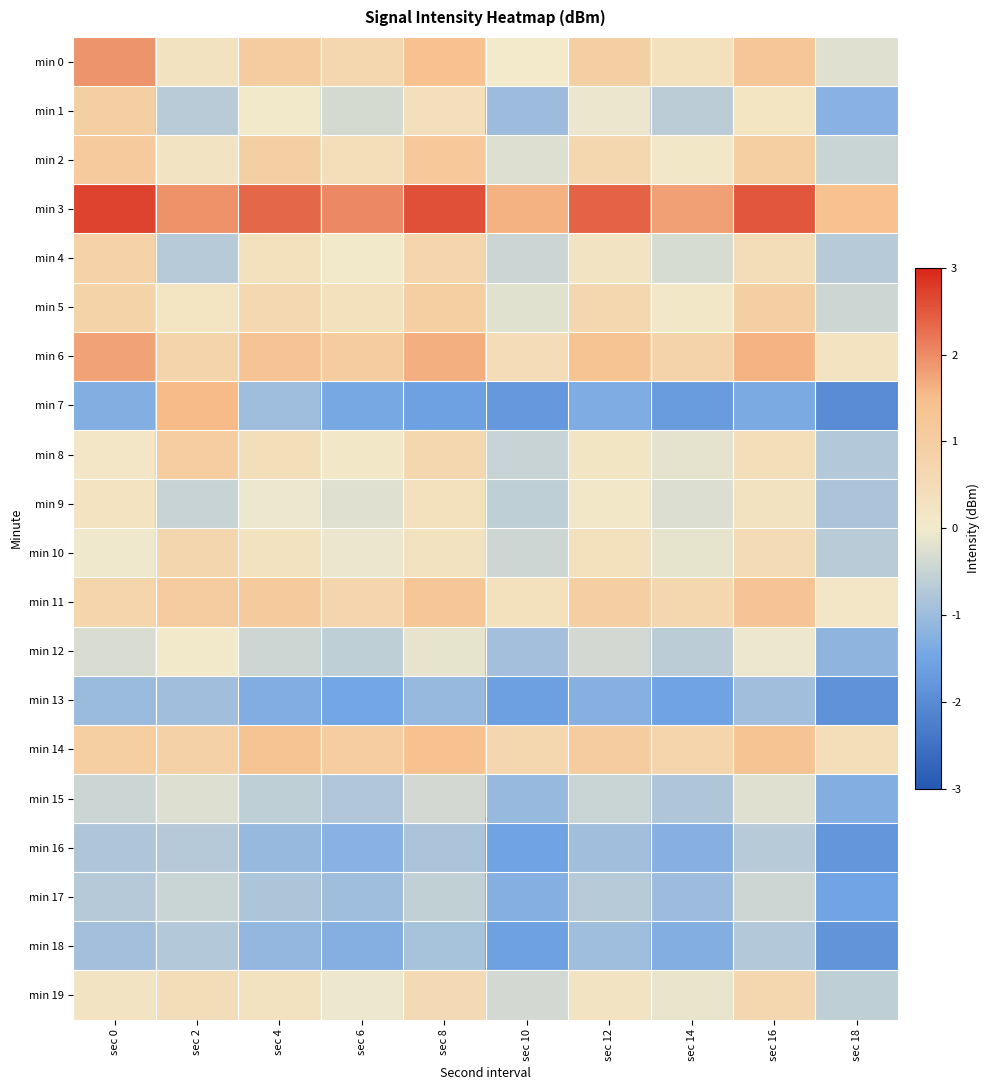

Reading left to right, list all the values displayed in this chart.

min 0: sec 0=1.9	sec 2=0.3	sec 4=1.0	sec 6=0.7	sec 8=1.4	sec 10=0.0	sec 12=0.9	sec 14=0.4	sec 16=1.2	sec 18=-0.2
min 1: sec 0=0.9	sec 2=-0.7	sec 4=0.0	sec 6=-0.3	sec 8=0.4	sec 10=-1.0	sec 12=-0.1	sec 14=-0.7	sec 16=0.2	sec 18=-1.2
min 2: sec 0=1.1	sec 2=0.2	sec 4=0.9	sec 6=0.4	sec 8=1.2	sec 10=-0.2	sec 12=0.7	sec 14=0.1	sec 16=1.0	sec 18=-0.5
min 3: sec 0=2.7	sec 2=1.9	sec 4=2.3	sec 6=2.0	sec 8=2.6	sec 10=1.6	sec 12=2.4	sec 14=1.8	sec 16=2.5	sec 18=1.4
min 4: sec 0=0.8	sec 2=-0.7	sec 4=0.4	sec 6=0.0	sec 8=0.7	sec 10=-0.5	sec 12=0.2	sec 14=-0.3	sec 16=0.5	sec 18=-0.7
min 5: sec 0=0.8	sec 2=0.2	sec 4=0.6	sec 6=0.4	sec 8=1.0	sec 10=-0.2	sec 12=0.7	sec 14=0.1	sec 16=0.9	sec 18=-0.4
min 6: sec 0=1.8	sec 2=0.8	sec 4=1.3	sec 6=1.0	sec 8=1.7	sec 10=0.5	sec 12=1.4	sec 14=0.8	sec 16=1.6	sec 18=0.2
min 7: sec 0=-1.3	sec 2=1.5	sec 4=-1.0	sec 6=-1.5	sec 8=-1.6	sec 10=-1.7	sec 12=-1.4	sec 14=-1.7	sec 16=-1.4	sec 18=-2.0
min 8: sec 0=0.1	sec 2=1.0	sec 4=0.4	sec 6=0.1	sec 8=0.7	sec 10=-0.5	sec 12=0.2	sec 14=-0.2	sec 16=0.4	sec 18=-0.7
min 9: sec 0=0.2	sec 2=-0.5	sec 4=-0.1	sec 6=-0.2	sec 8=0.3	sec 10=-0.6	sec 12=0.1	sec 14=-0.3	sec 16=0.3	sec 18=-0.8
min 10: sec 0=-0.0	sec 2=0.7	sec 4=0.3	sec 6=-0.1	sec 8=0.3	sec 10=-0.4	sec 12=0.4	sec 14=-0.1	sec 16=0.5	sec 18=-0.7
min 11: sec 0=0.7	sec 2=1.0	sec 4=1.1	sec 6=0.7	sec 8=1.2	sec 10=0.4	sec 12=1.0	sec 14=0.7	sec 16=1.3	sec 18=0.1
min 12: sec 0=-0.3	sec 2=0.0	sec 4=-0.4	sec 6=-0.6	sec 8=-0.1	sec 10=-0.9	sec 12=-0.4	sec 14=-0.7	sec 16=-0.1	sec 18=-1.2
min 13: sec 0=-1.0	sec 2=-1.0	sec 4=-1.3	sec 6=-1.5	sec 8=-1.1	sec 10=-1.6	sec 12=-1.3	sec 14=-1.5	sec 16=-1.0	sec 18=-1.9
min 14: sec 0=1.0	sec 2=0.9	sec 4=1.4	sec 6=1.0	sec 8=1.4	sec 10=0.7	sec 12=1.0	sec 14=0.7	sec 16=1.3	sec 18=0.4
min 15: sec 0=-0.4	sec 2=-0.2	sec 4=-0.6	sec 6=-0.8	sec 8=-0.4	sec 10=-1.1	sec 12=-0.5	sec 14=-0.8	sec 16=-0.2	sec 18=-1.3
min 16: sec 0=-0.8	sec 2=-0.7	sec 4=-1.1	sec 6=-1.2	sec 8=-0.8	sec 10=-1.5	sec 12=-1.0	sec 14=-1.3	sec 16=-0.7	sec 18=-1.8
min 17: sec 0=-0.7	sec 2=-0.5	sec 4=-0.8	sec 6=-1.0	sec 8=-0.6	sec 10=-1.3	sec 12=-0.7	sec 14=-1.0	sec 16=-0.4	sec 18=-1.5
min 18: sec 0=-0.9	sec 2=-0.7	sec 4=-1.1	sec 6=-1.3	sec 8=-0.9	sec 10=-1.6	sec 12=-1.0	sec 14=-1.3	sec 16=-0.7	sec 18=-1.8
min 19: sec 0=0.2	sec 2=0.5	sec 4=0.3	sec 6=-0.1	sec 8=0.6	sec 10=-0.4	sec 12=0.2	sec 14=-0.1	sec 16=0.7	sec 18=-0.6